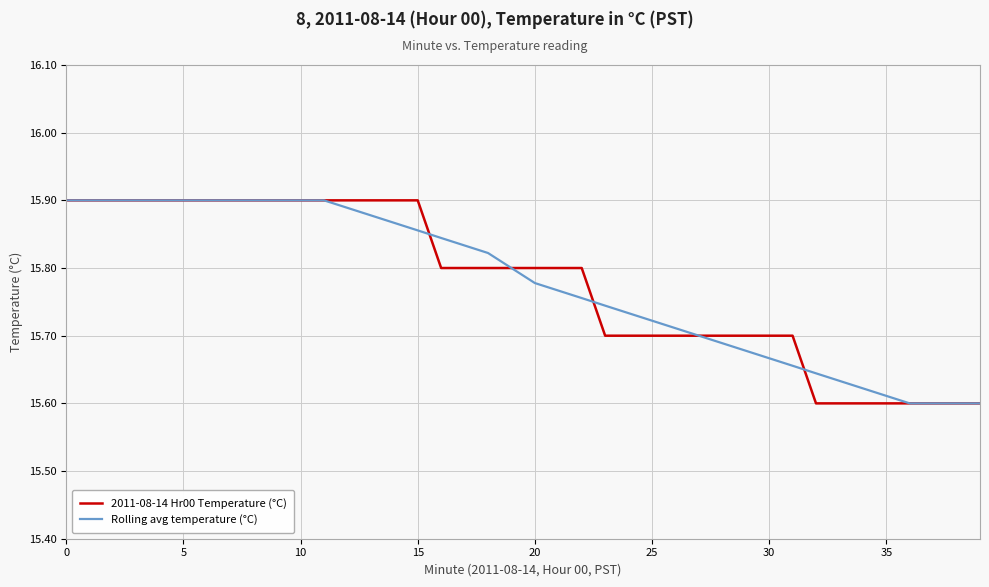

What is the difference between the second highest and second lowest values in the Rolling avg temperature (°C) series?

0.3